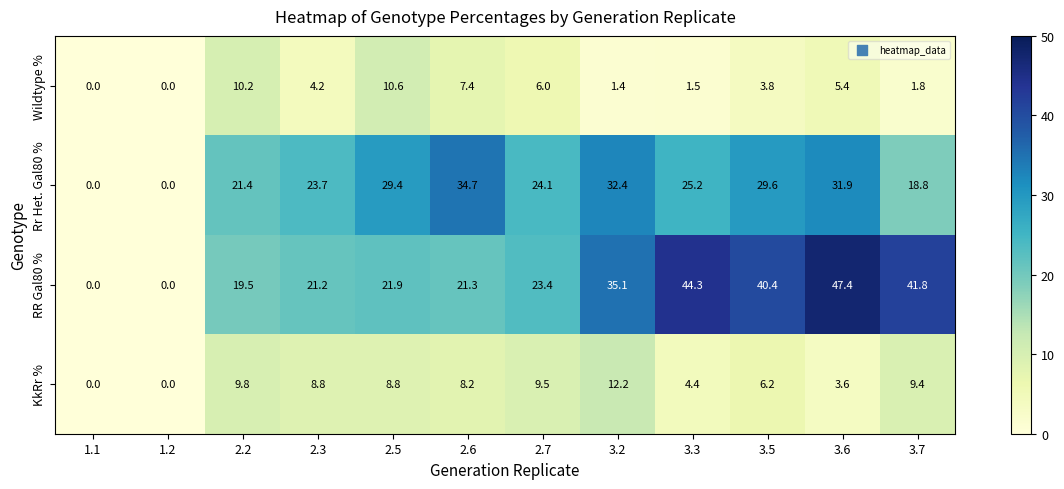

What is the sum of all Rr Het. Gal80 % values?

271.2